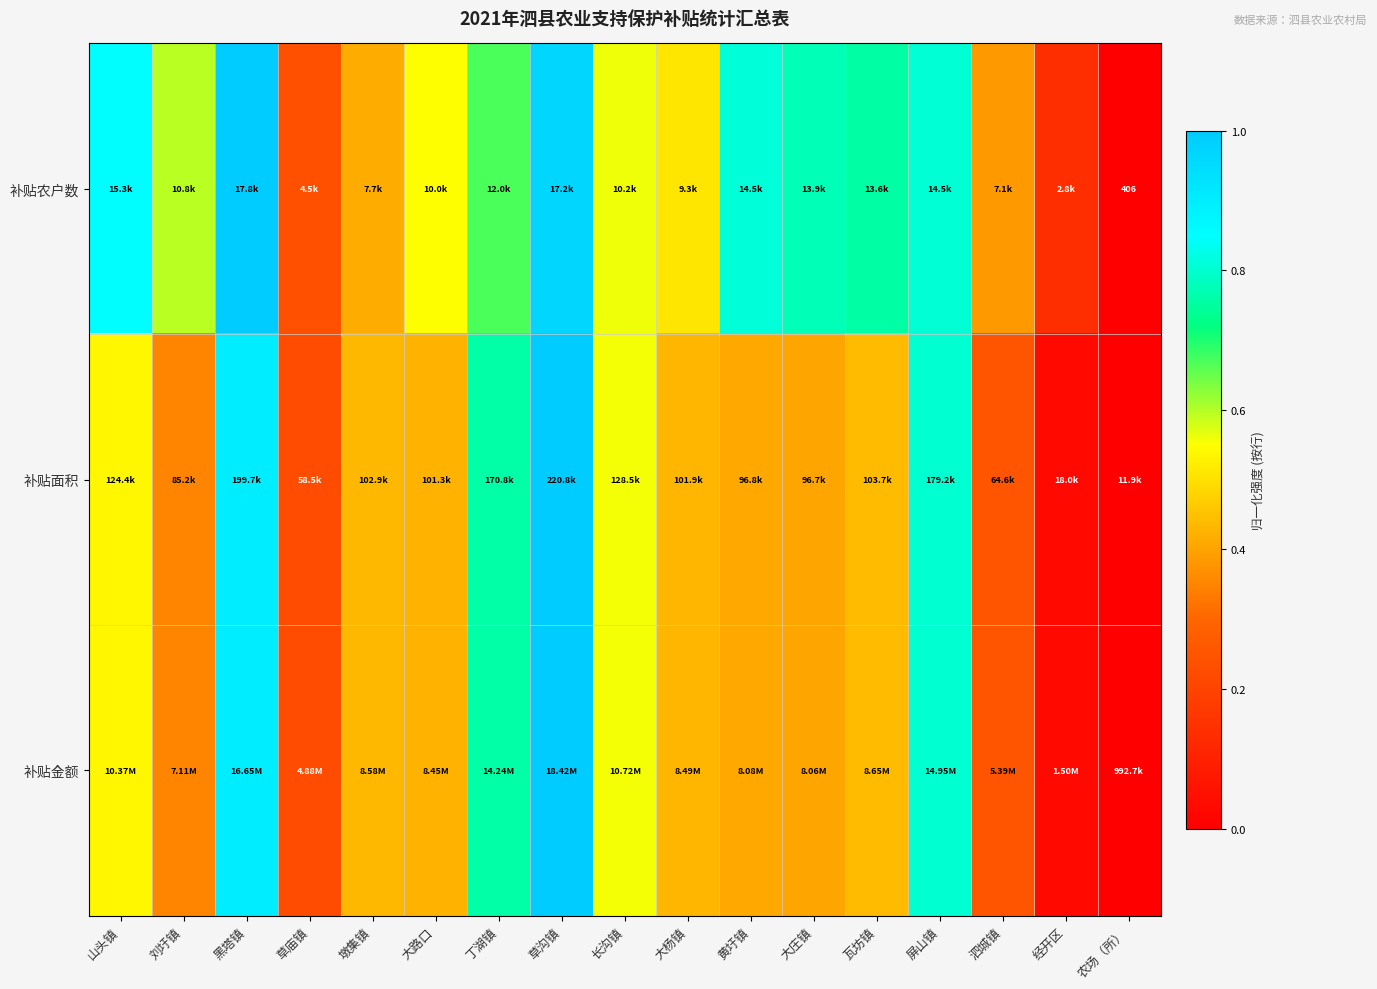

Between 黑塔镇 and 墩集镇, which series saw the biggest shift?

补贴农户数